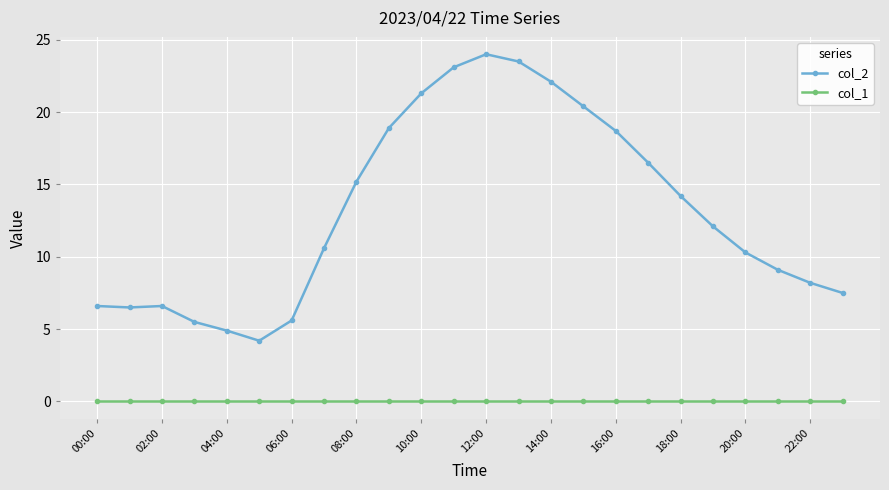

How many data points in col_2 are above 12?

12